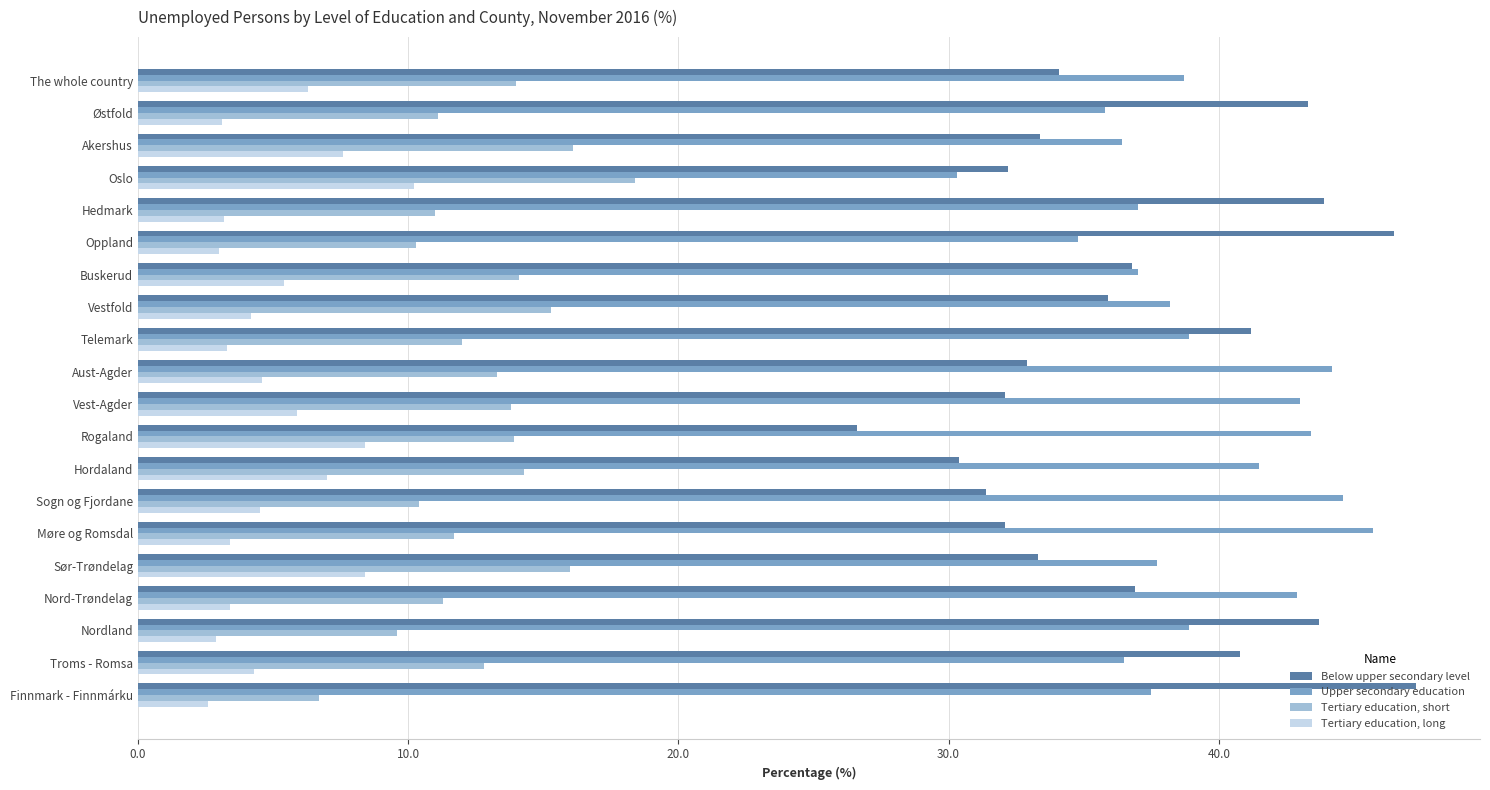

At which label does Tertiary education, short reach its peak?

Oslo